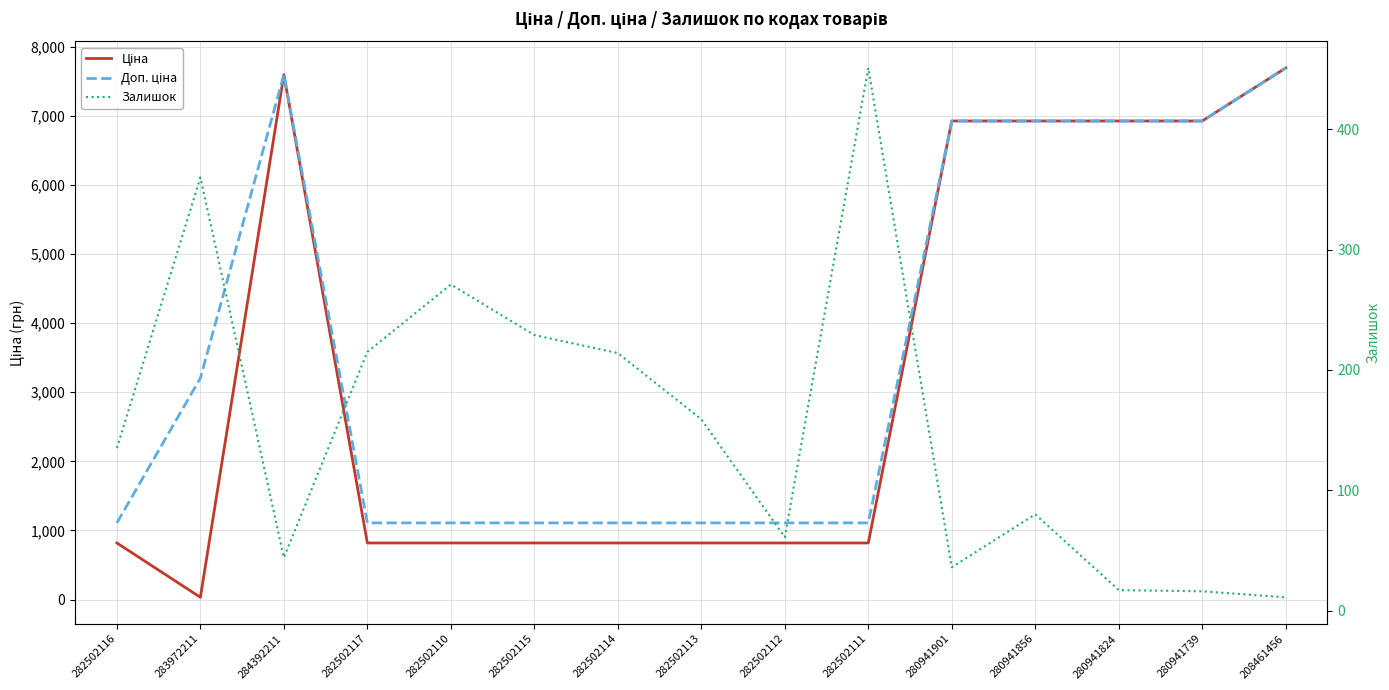

True or false: Доп. ціна and Ціна intersect in this chart.

False